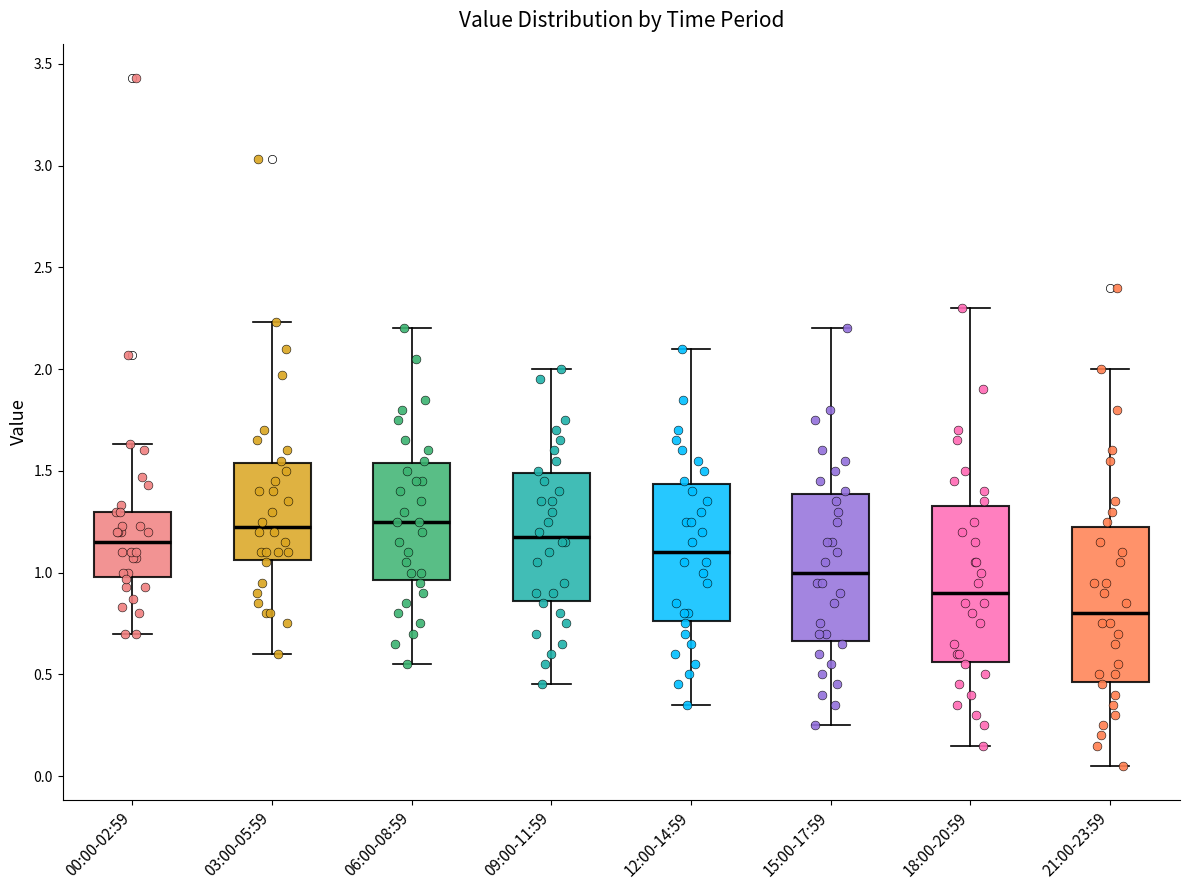

Reading left to right, transcribe this box plot: for each box, give where its median line is, the range the box spans, and where its two whiskers end, as read against the y-axis. The values are not printed on the chart, so give them approximately, as read against the axis.

00:00-02:59: median 1.15, box 1.00 to 1.30, whiskers 0.70 to 1.65
03:00-05:59: median 1.25, box 1.05 to 1.55, whiskers 0.60 to 2.25
06:00-08:59: median 1.25, box 0.95 to 1.55, whiskers 0.55 to 2.20
09:00-11:59: median 1.20, box 0.85 to 1.50, whiskers 0.45 to 2.00
12:00-14:59: median 1.10, box 0.75 to 1.45, whiskers 0.35 to 2.10
15:00-17:59: median 1.00, box 0.65 to 1.40, whiskers 0.25 to 2.20
18:00-20:59: median 0.90, box 0.55 to 1.35, whiskers 0.15 to 2.30
21:00-23:59: median 0.80, box 0.45 to 1.25, whiskers 0.05 to 2.00